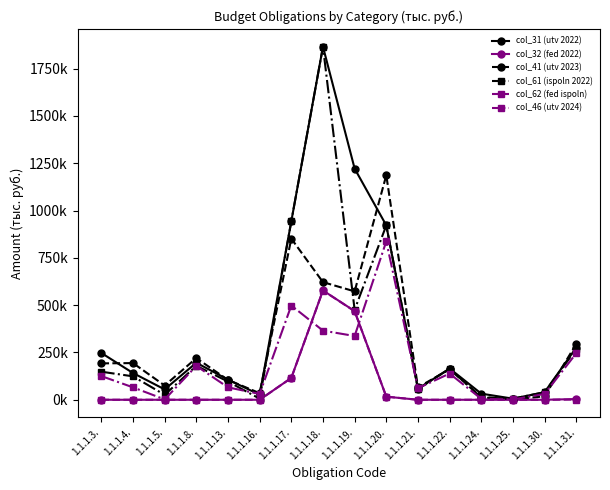

What is the total value across all series at 1.1.1.13.?

373210.0